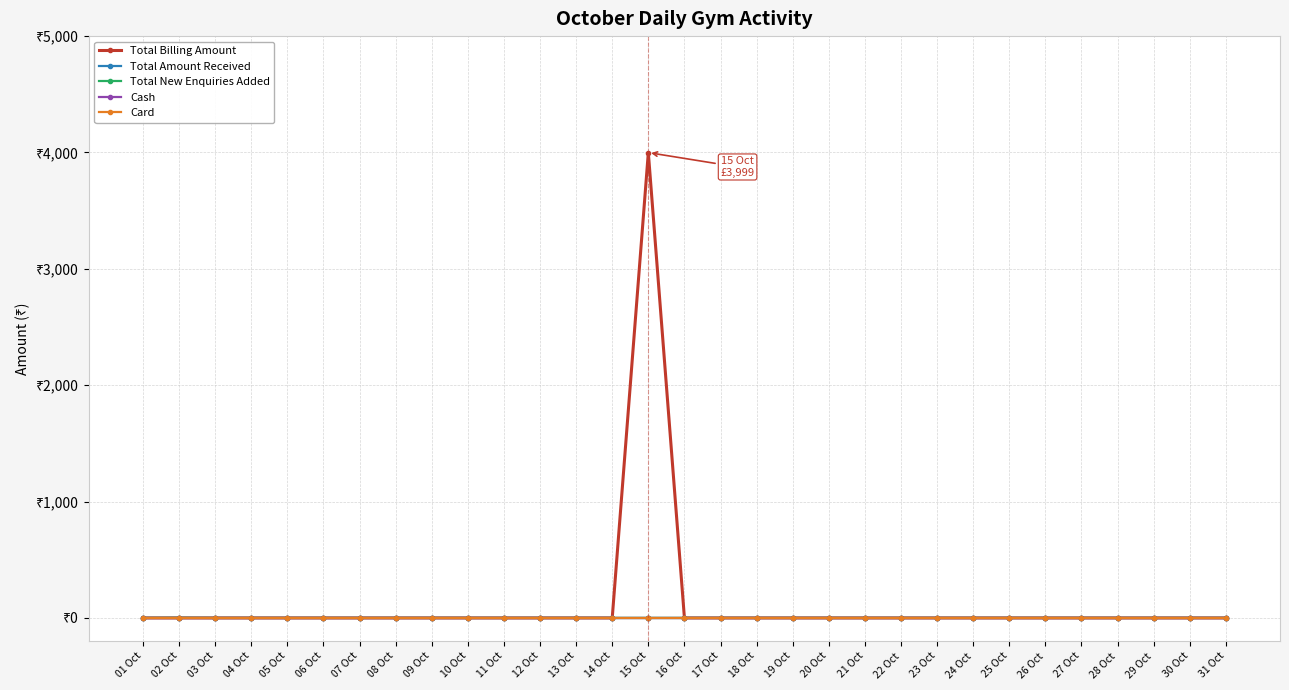

Is this an area chart (filled region under the line)?

No